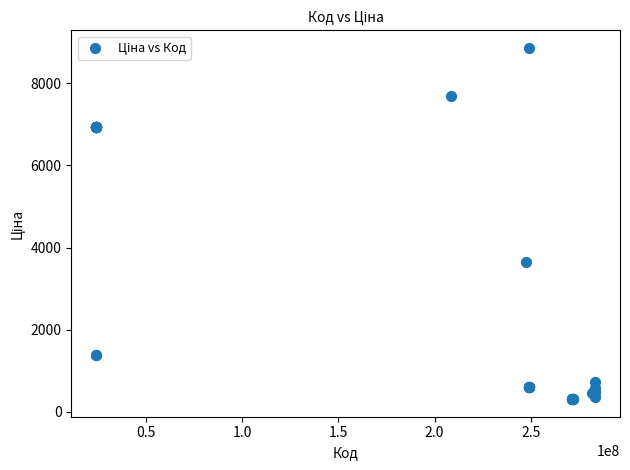

What Y value in the scatter plot is closest to 4583?

3646.5